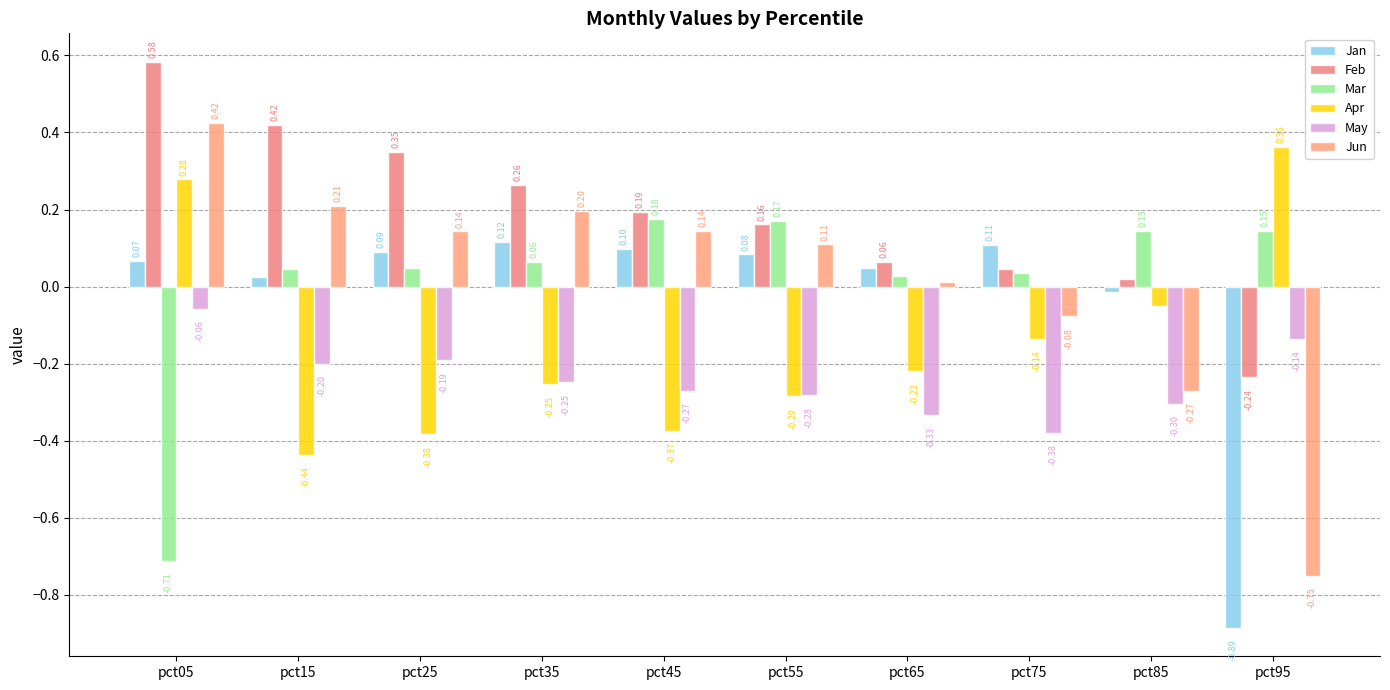

At which category is the sum across all series the highest?

pct05